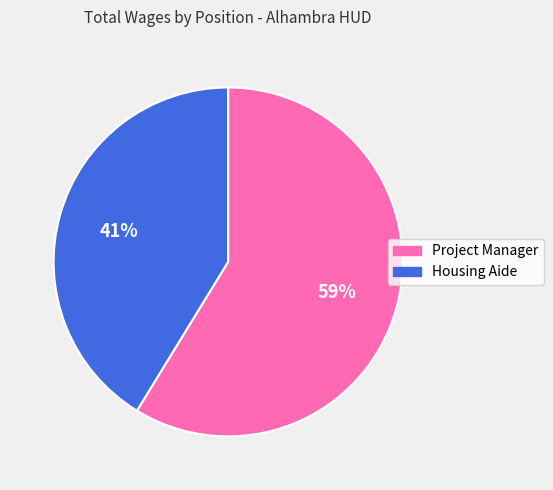

To the nearest percent, what is the combined percentage of Housing Aide and Project Manager?

100%